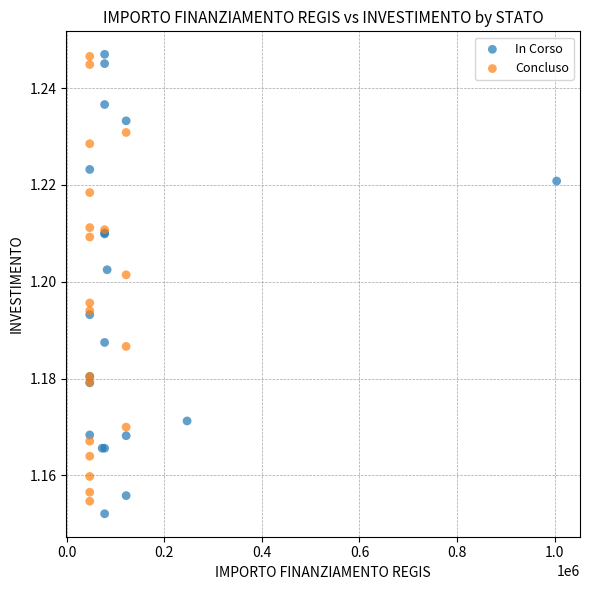

What are all the series names shown in the legend?

In Corso, Concluso